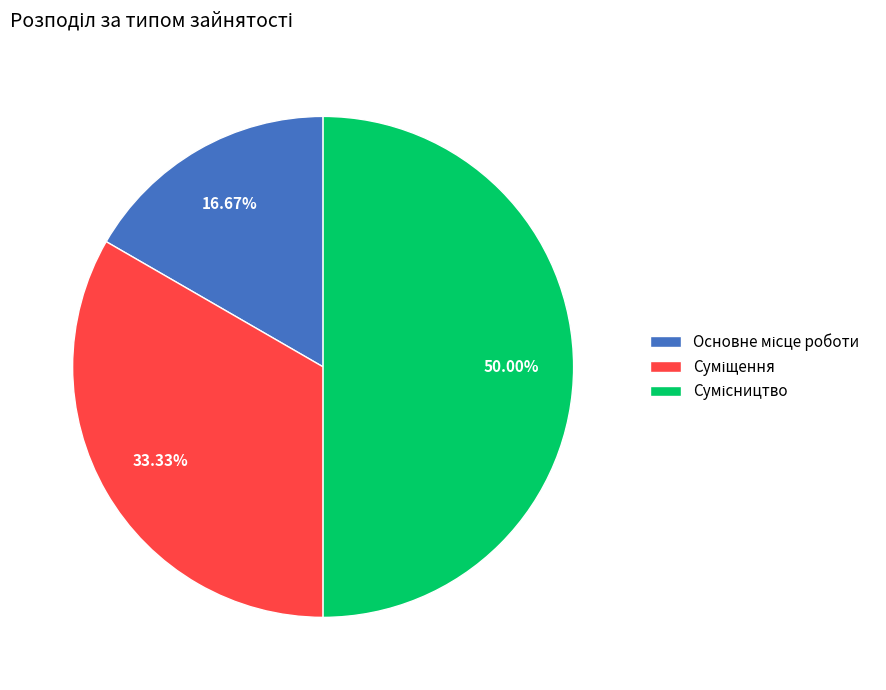

How many segments does this pie chart have?

3